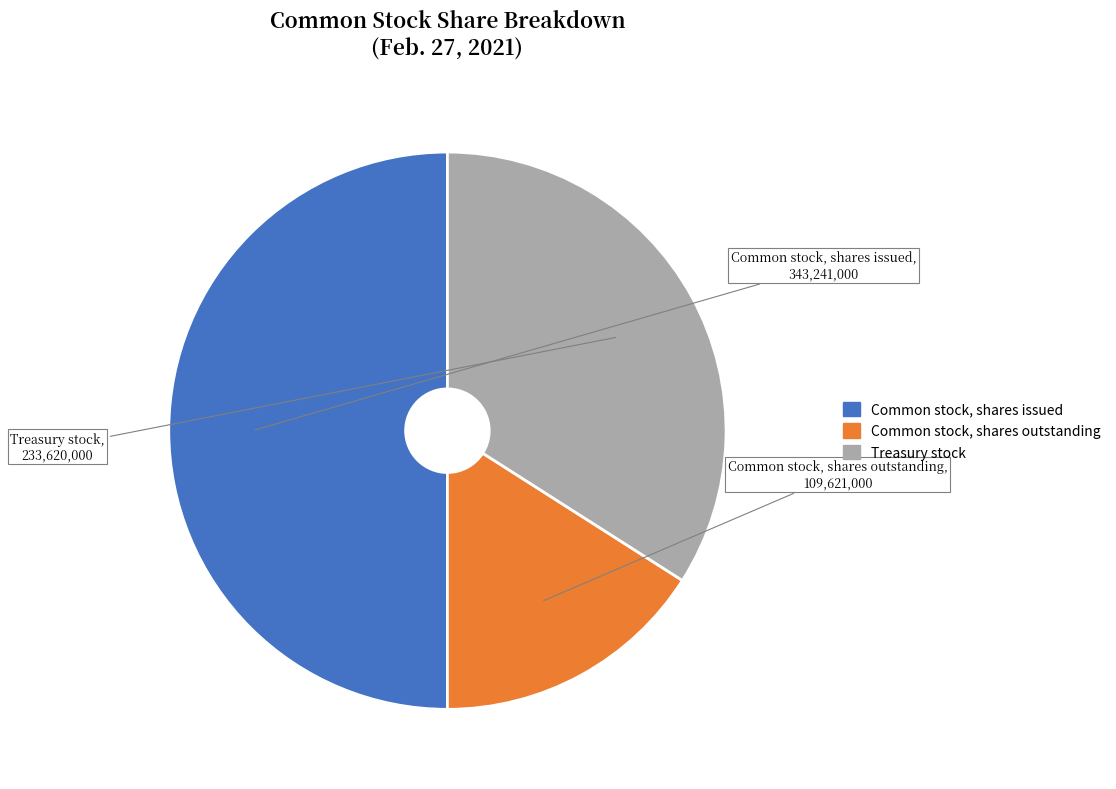

Which has a higher value, Common stock, shares issued or Common stock, shares outstanding?

Common stock, shares issued